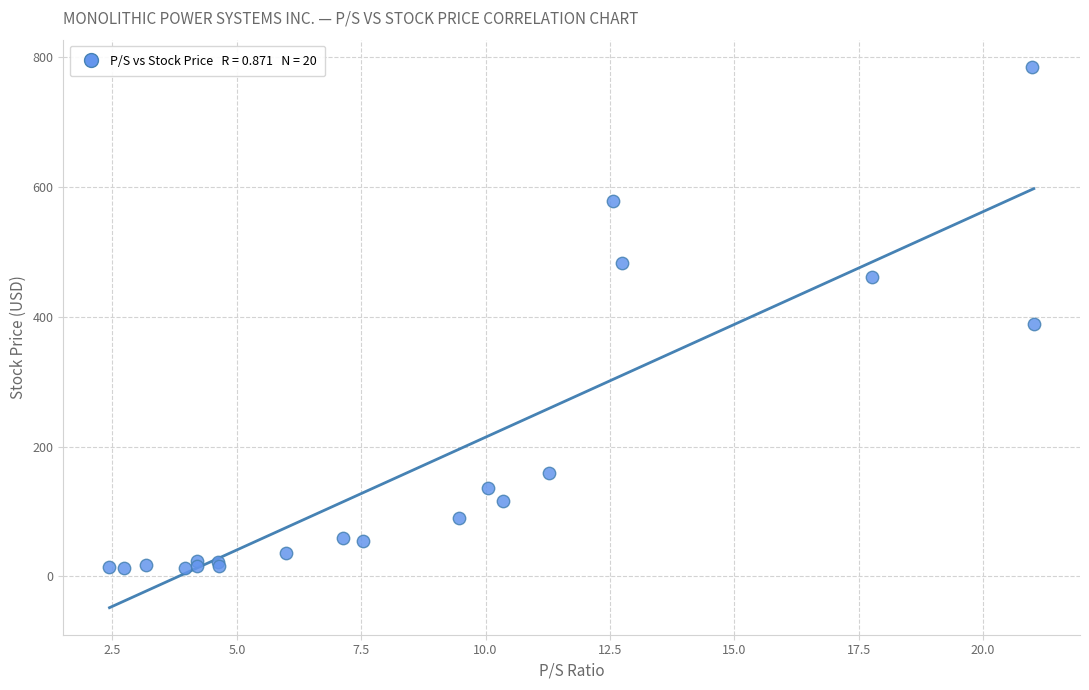

What Y value in the scatter plot is closest to 399?

389.1